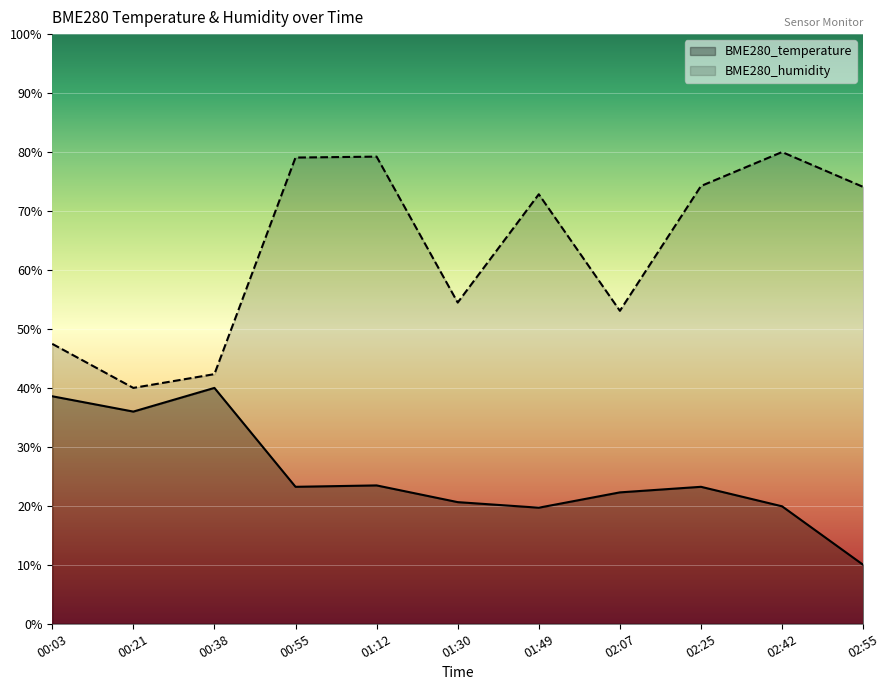

Is the value of BME280_humidity at 02:07 greater than the value of BME280_temperature at 01:12?

Yes